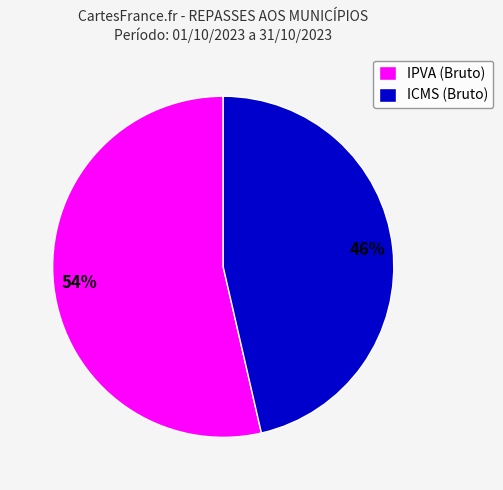

To the nearest percent, what percentage of the pie is ICMS (Bruto)?

46%